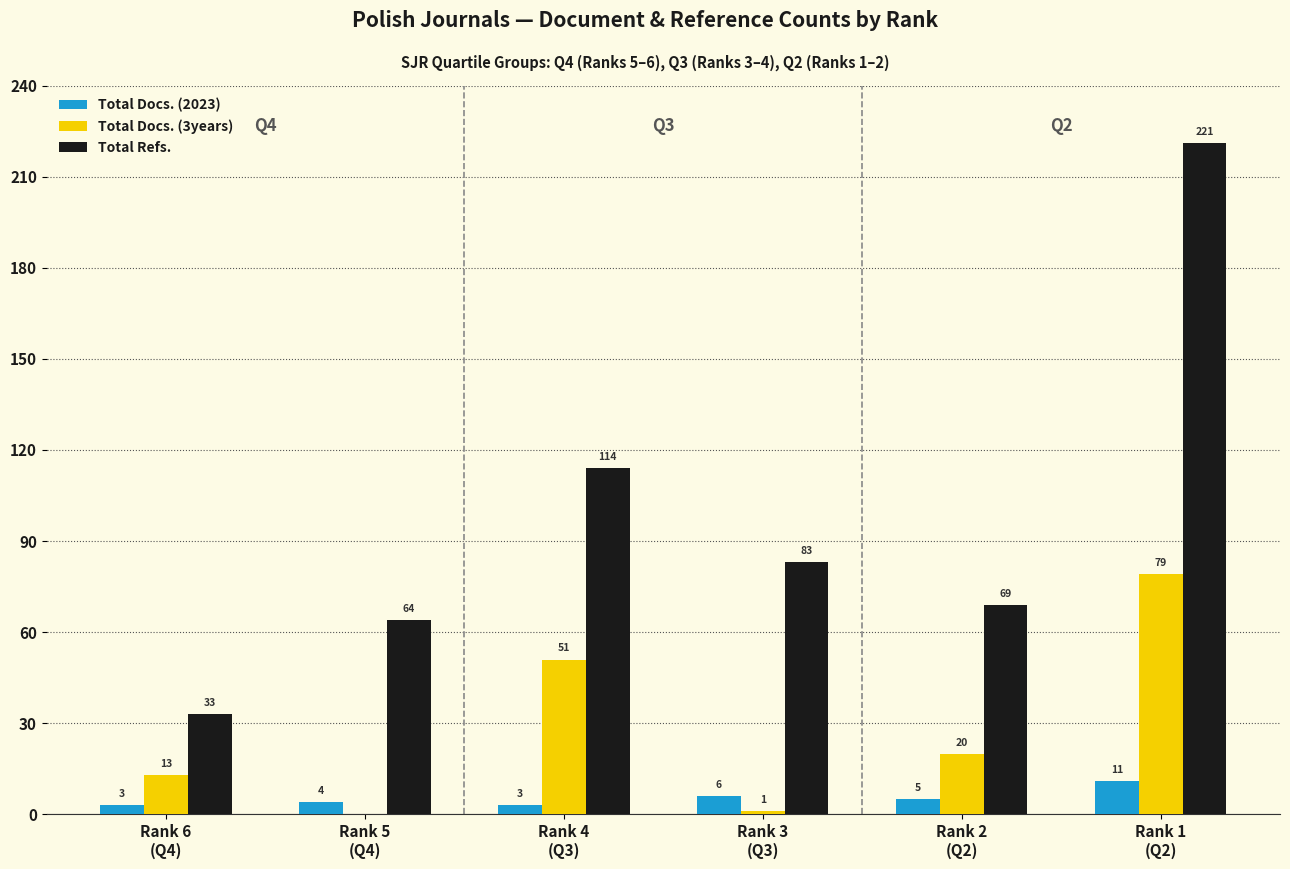

What is the maximum value shown in the chart?

221